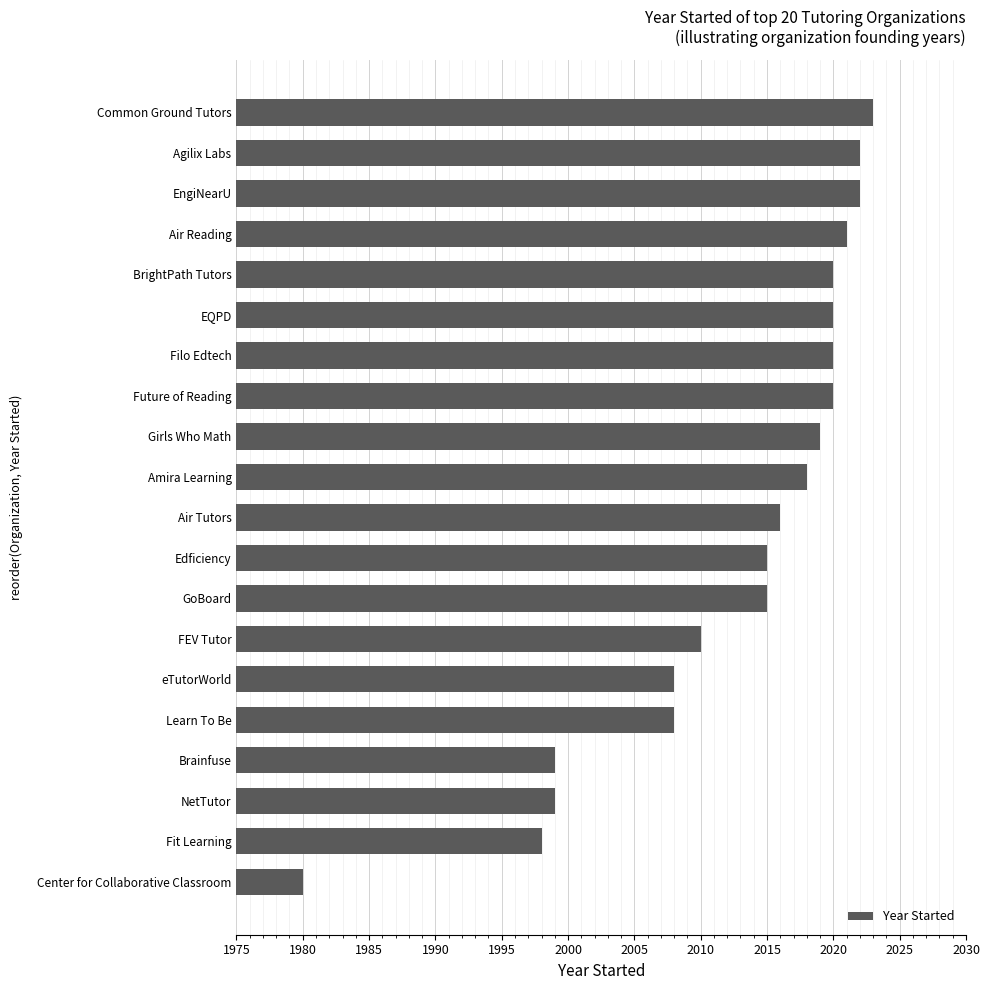

Read the value at Agilix Labs, to the nearest 5.

2020